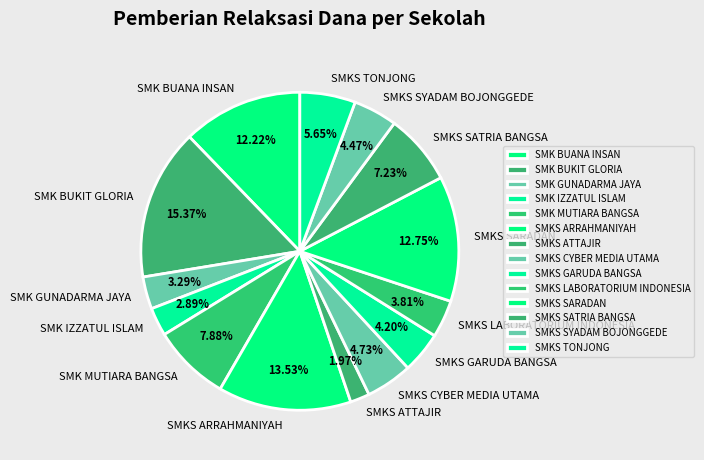

To the nearest percent, what is the combined percentage of SMKS SATRIA BANGSA and SMKS TONJONG?

13%